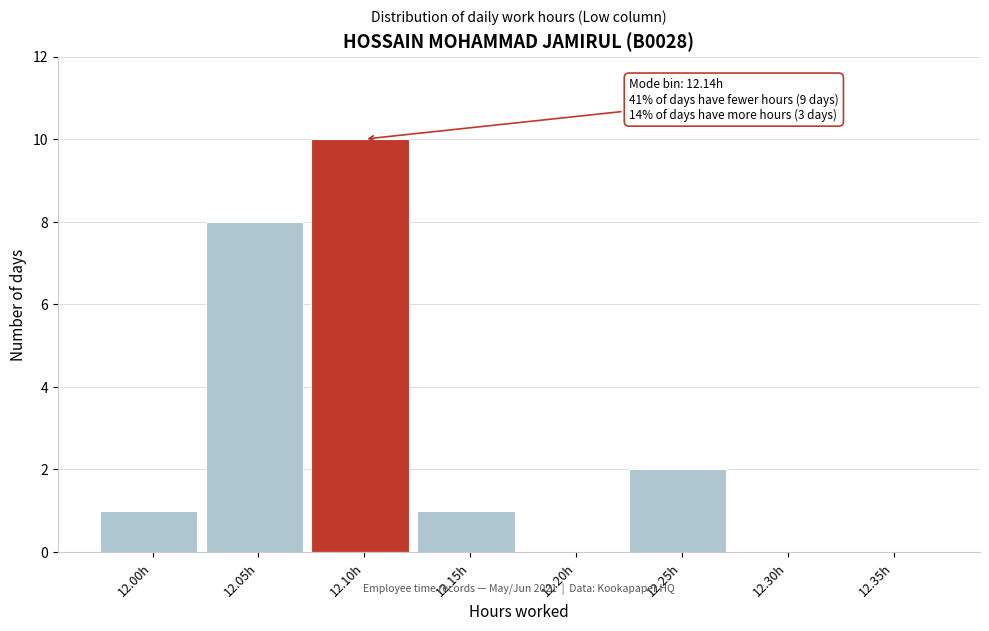

Reading right to left, what are all the values shown in this chart?

12.35h=0	12.30h=0	12.25h=2	12.20h=0	12.15h=1	12.10h=10	12.05h=8	12.00h=1